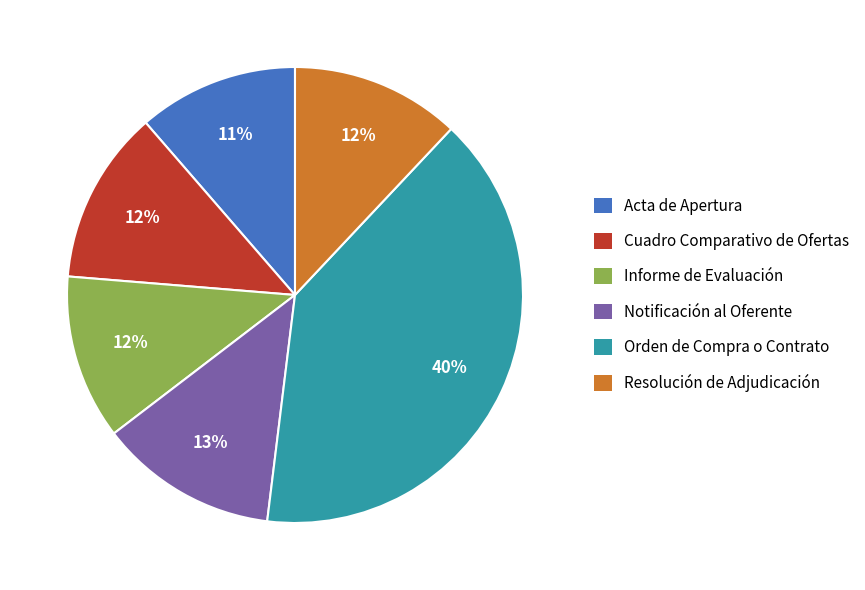

Does any single category account for the majority?

No